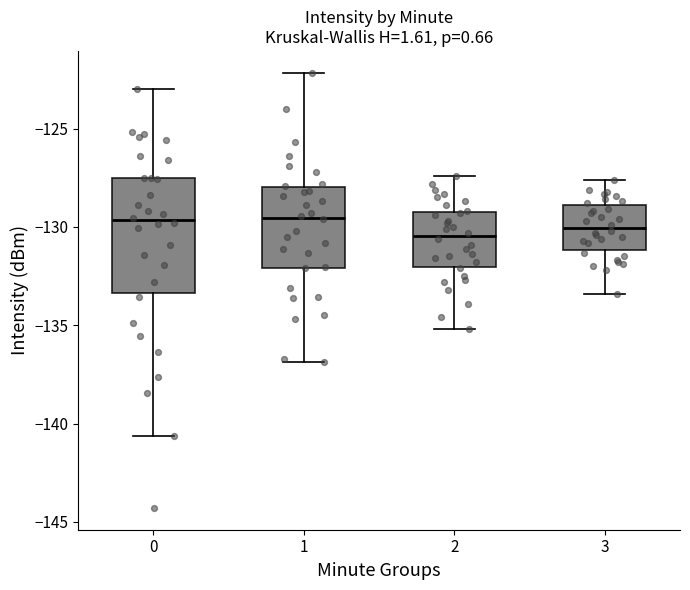

Which box is the tallest, from its lower edge to its upper edge?

0